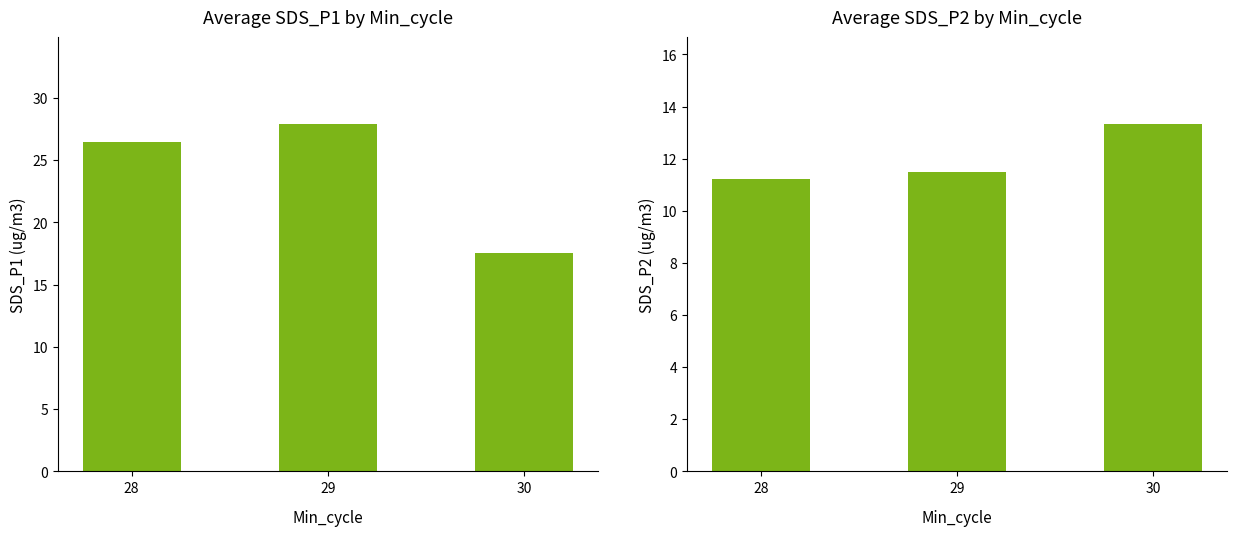

How many groups of bars are there?

3